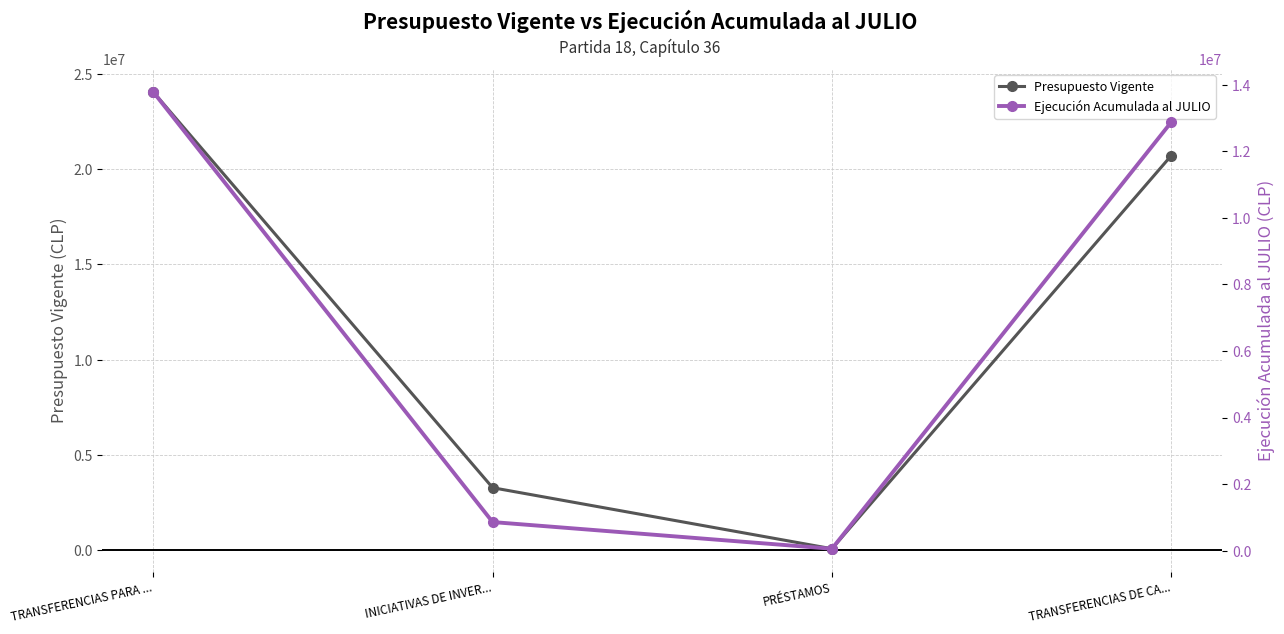

How many values in the Ejecución Acumulada al JULIO series exceed 12874443?

1